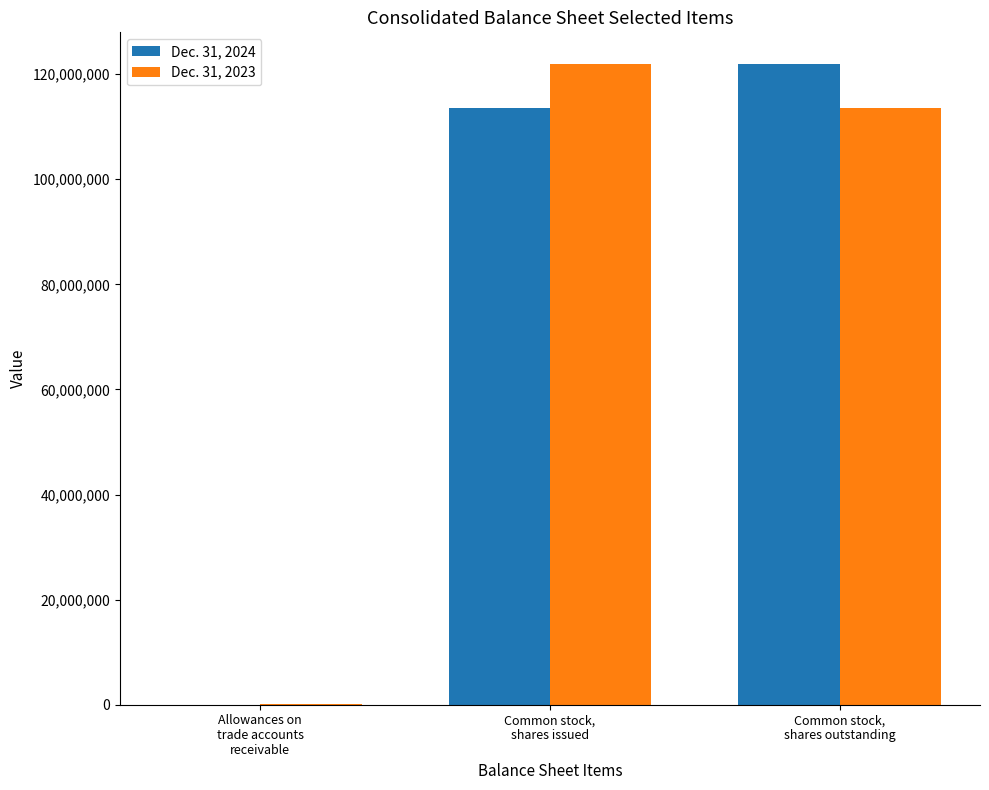

What is the maximum value shown in the chart?

121857000